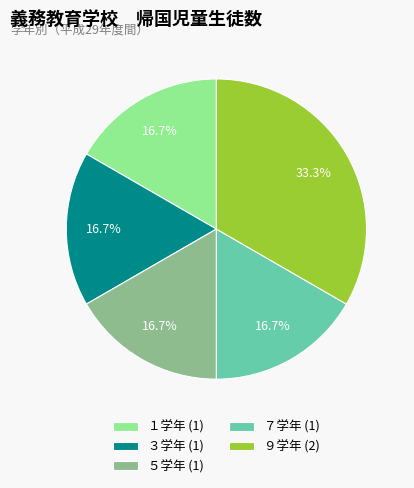

How many segments does this pie chart have?

5